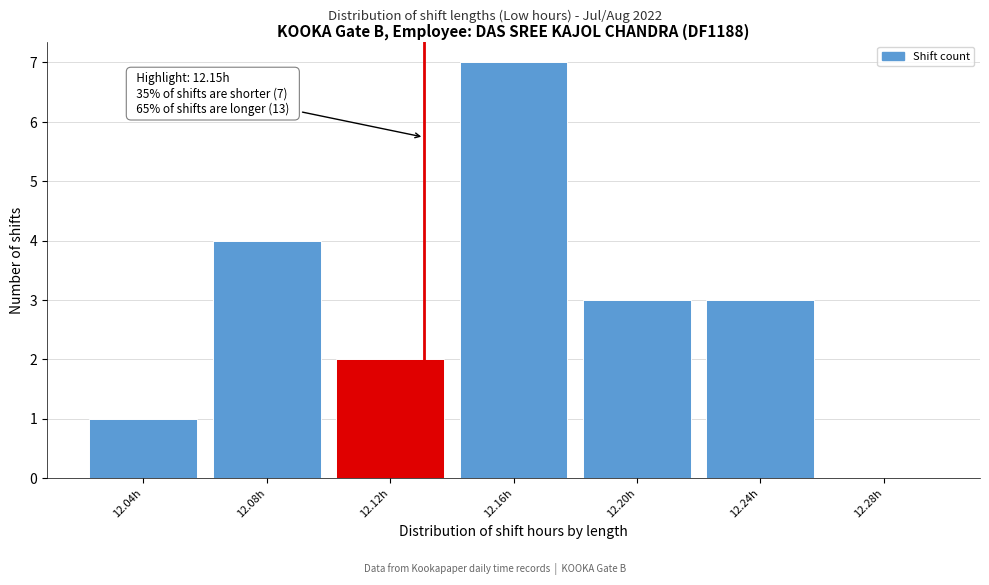

Reading left to right, transcribe all the data shown in this chart.

12.04h=1	12.08h=4	12.12h=2	12.16h=7	12.20h=3	12.24h=3	12.28h=0